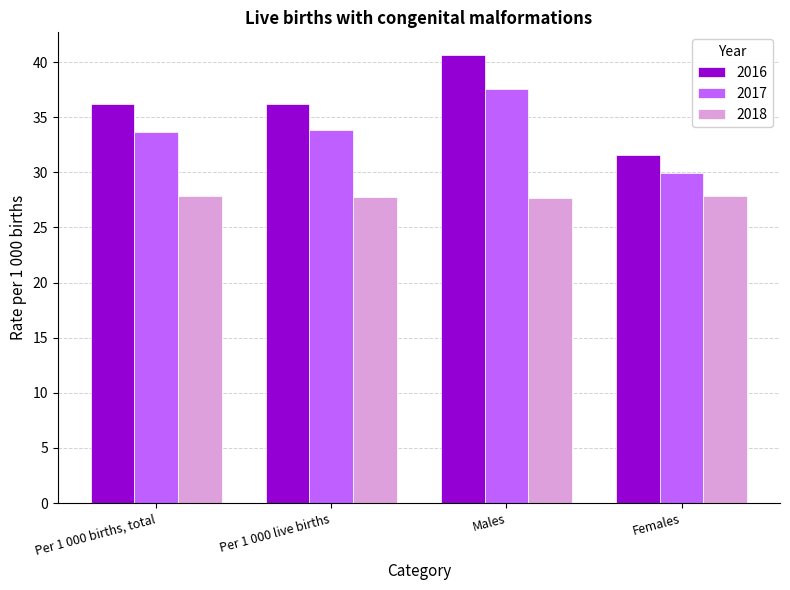

True or false: 2018 has a value of 27.7 at Males.

True